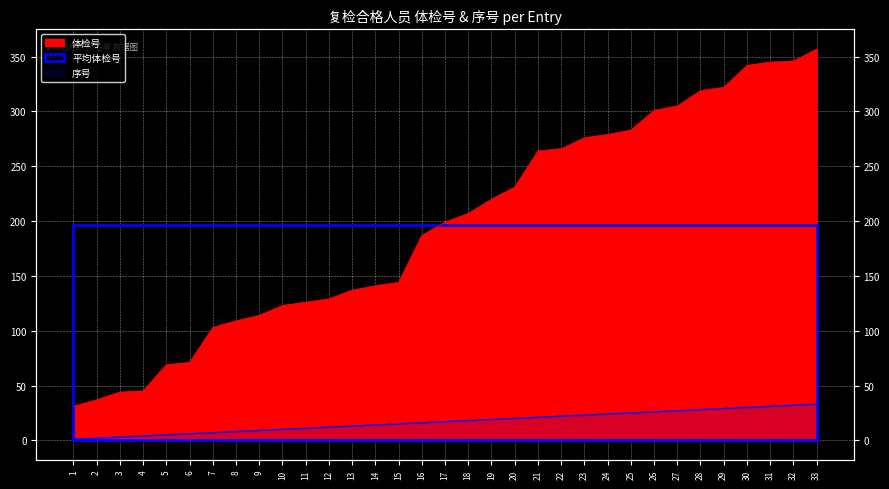

What is the difference between the highest and lowest values at 10?

113